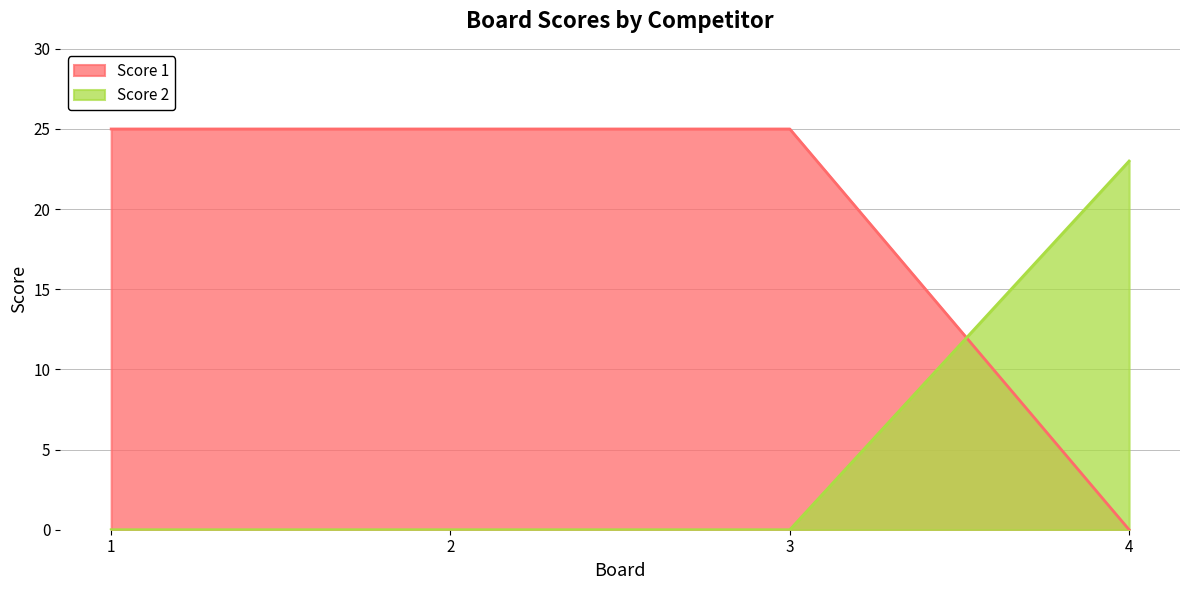

True or false: Score 1 and Score 2 cross at least once.

True